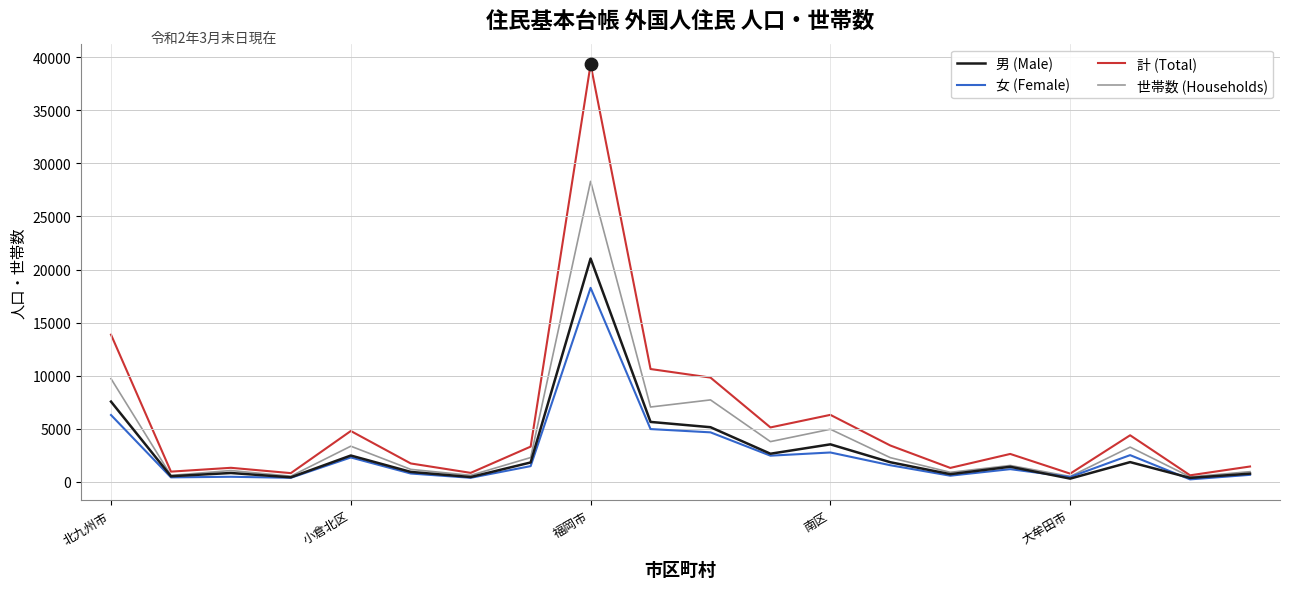

Which series has the largest total across all categories?

計 (Total)